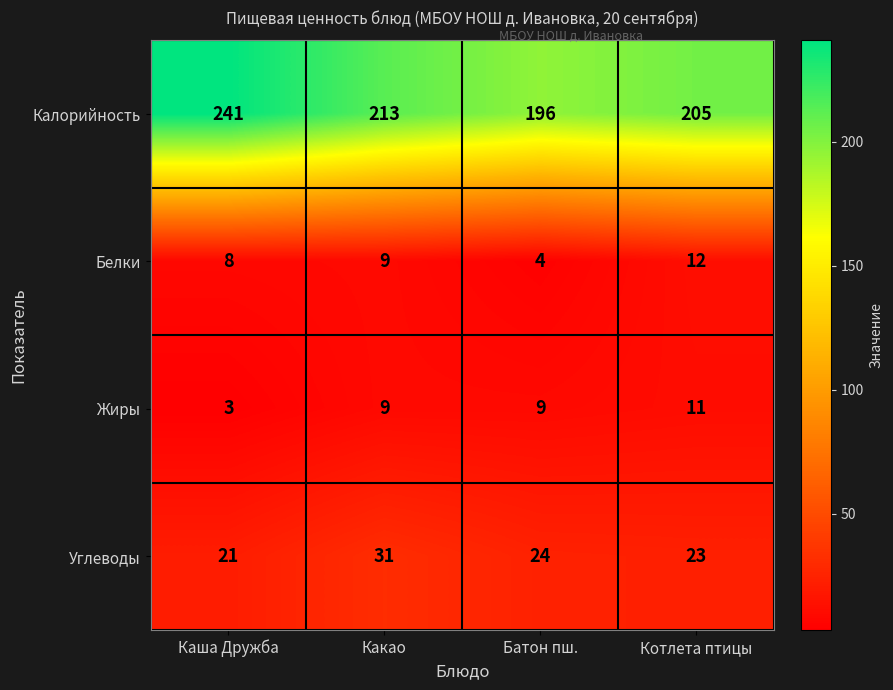

At which label does Углеводы first exceed 24?

Какао